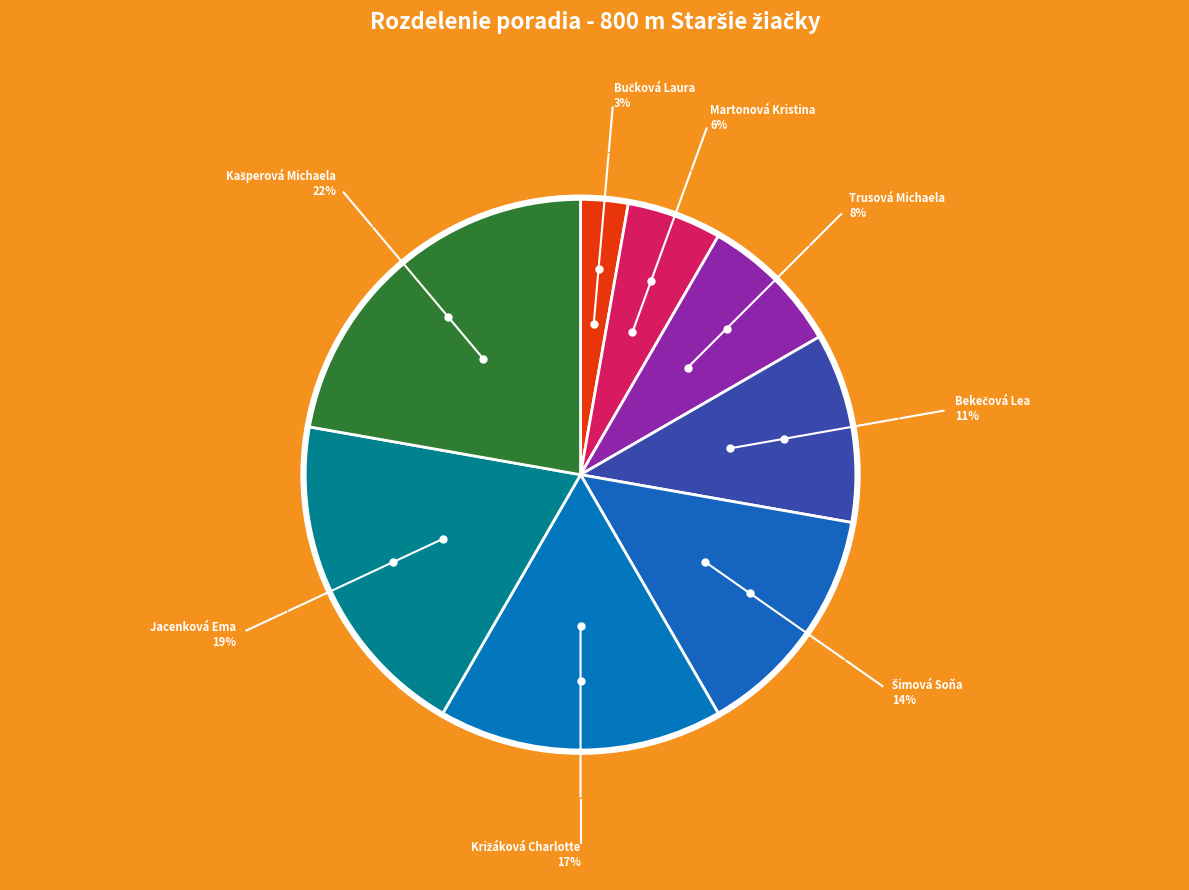

Count the number of slices in the pie.

8